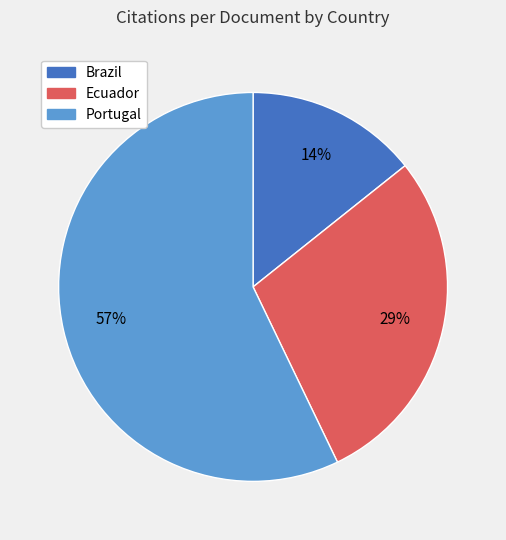

How many slices are in this pie chart?

3